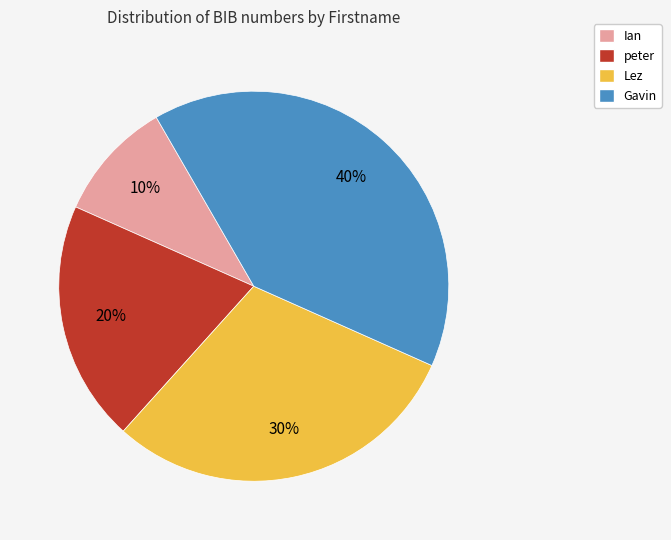

Does any single category account for the majority?

No